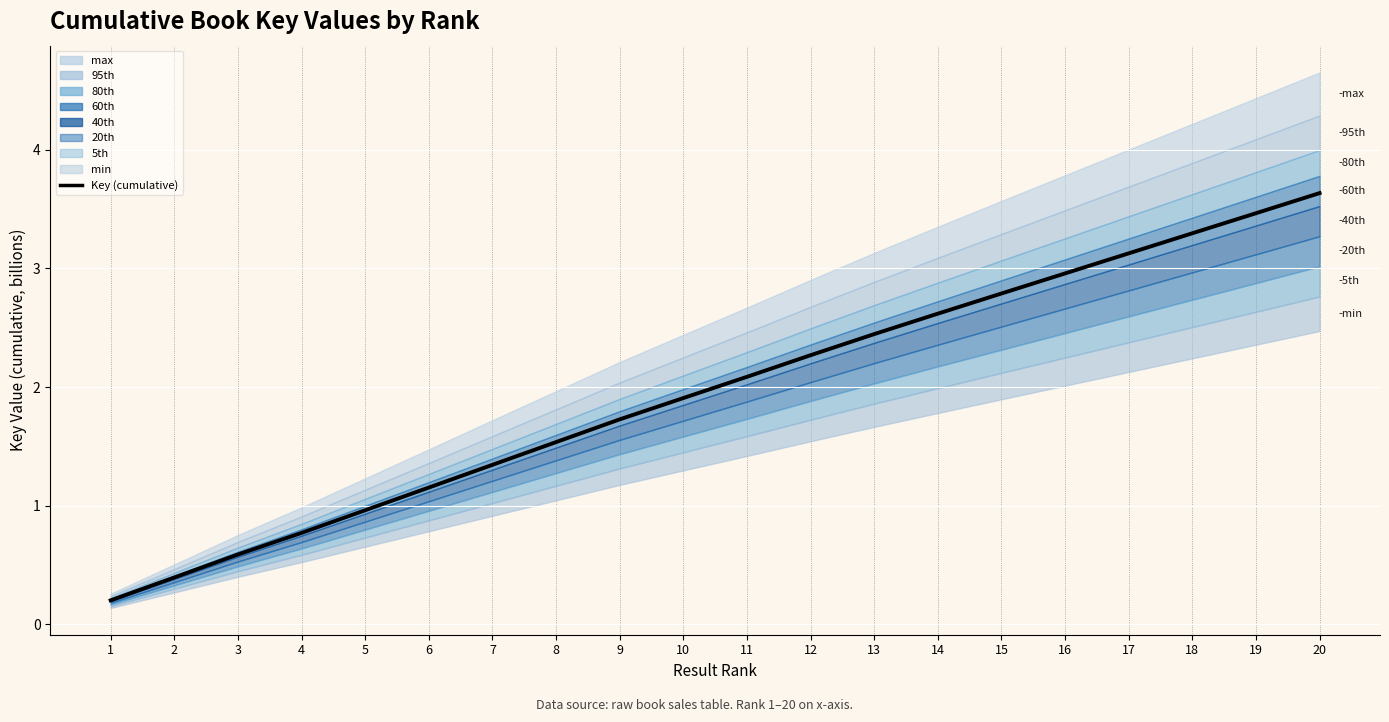

What is the change in value from 1 to 6?

+1.0